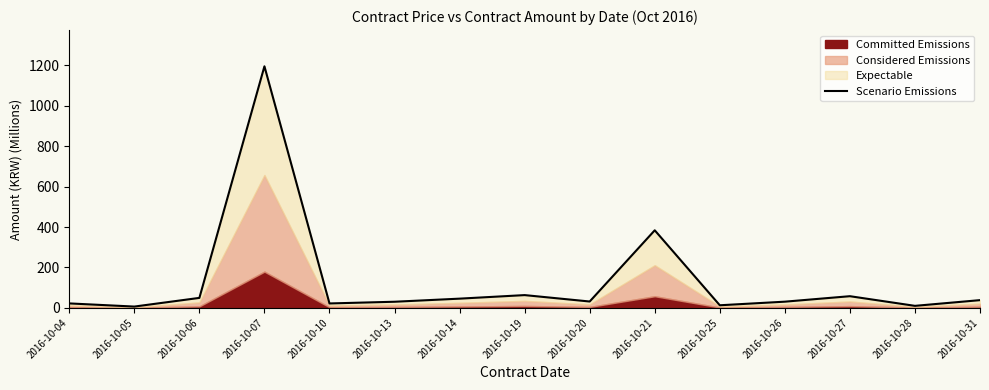

How many data points are above 31?

8